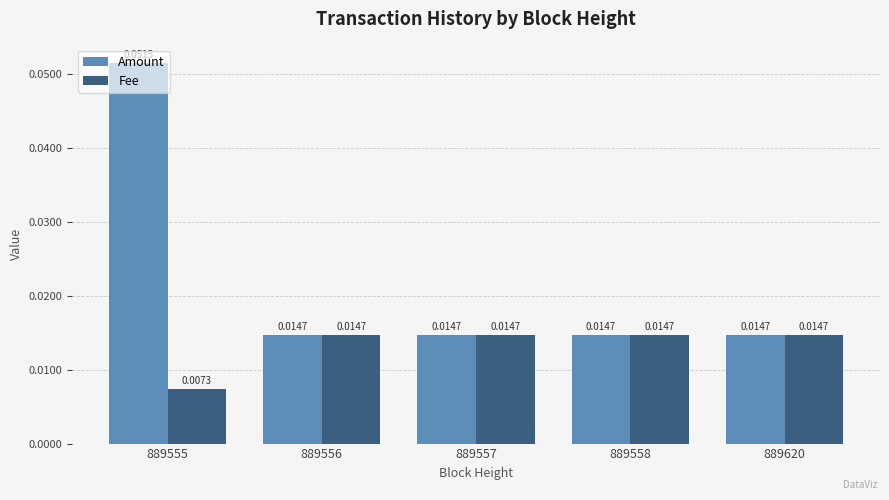

List the series in order of their peak value, lowest first.

Fee, Amount